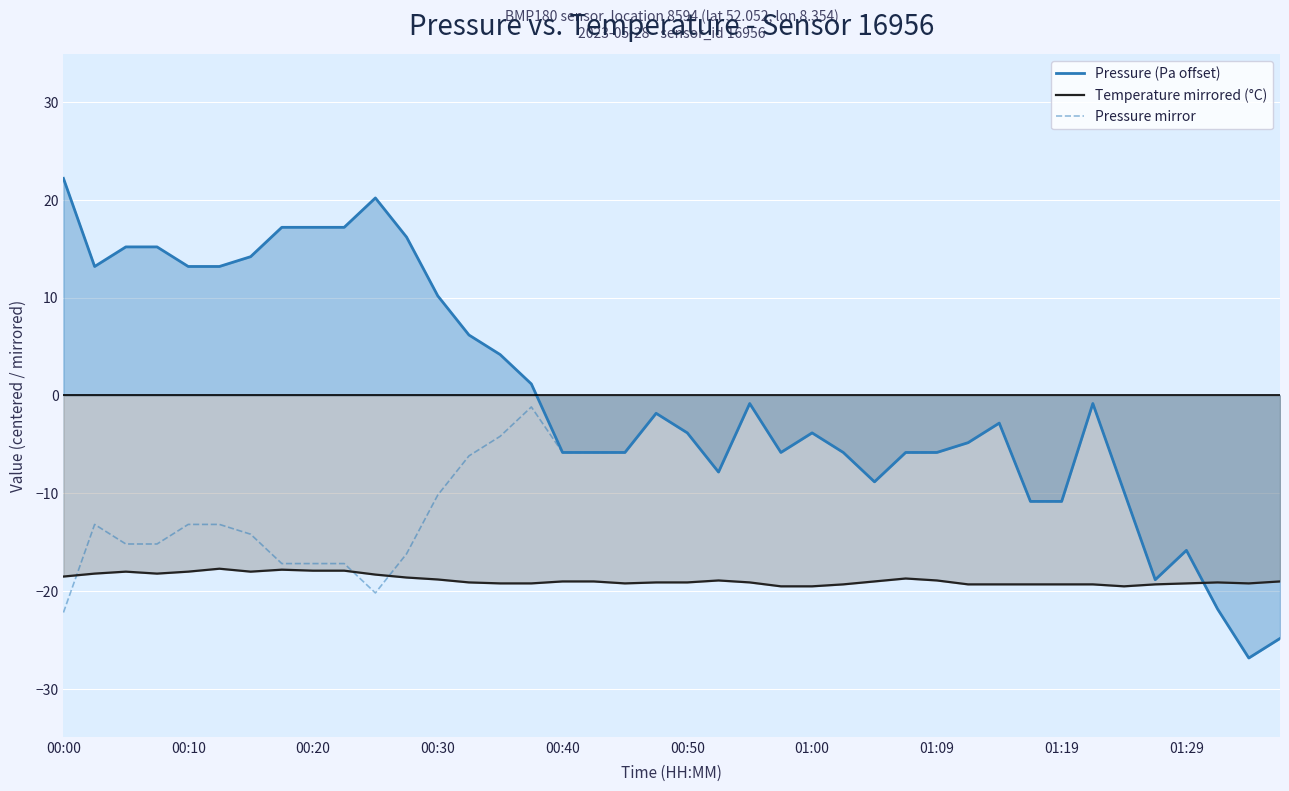

How many interior local valleys does the Pressure (Pa offset) series have?

6